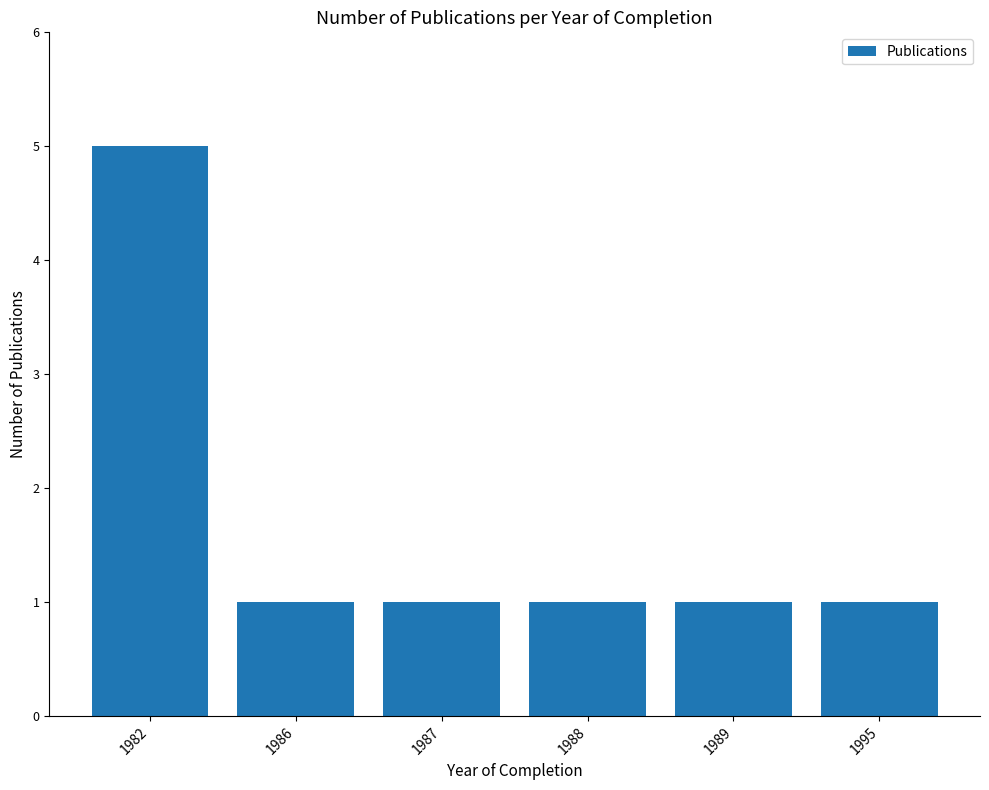

Reading left to right, what are all the values shown in this chart?

1982=5	1986=1	1987=1	1988=1	1989=1	1995=1